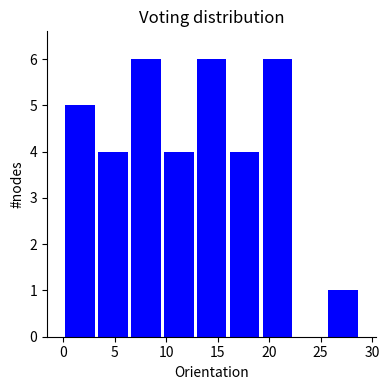

What is the height of the bar covering 13.0 to 16.0 on the x-axis? Neither the bar edges nor the heights are printed on the chart, so give them approximately, as read against the axes.

6